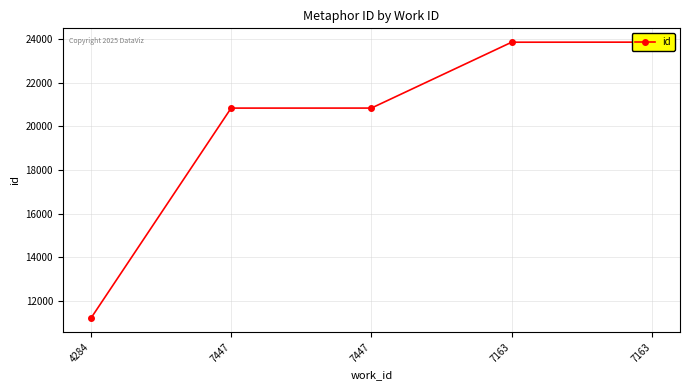

What is the value of the 3rd point from the left?

20840